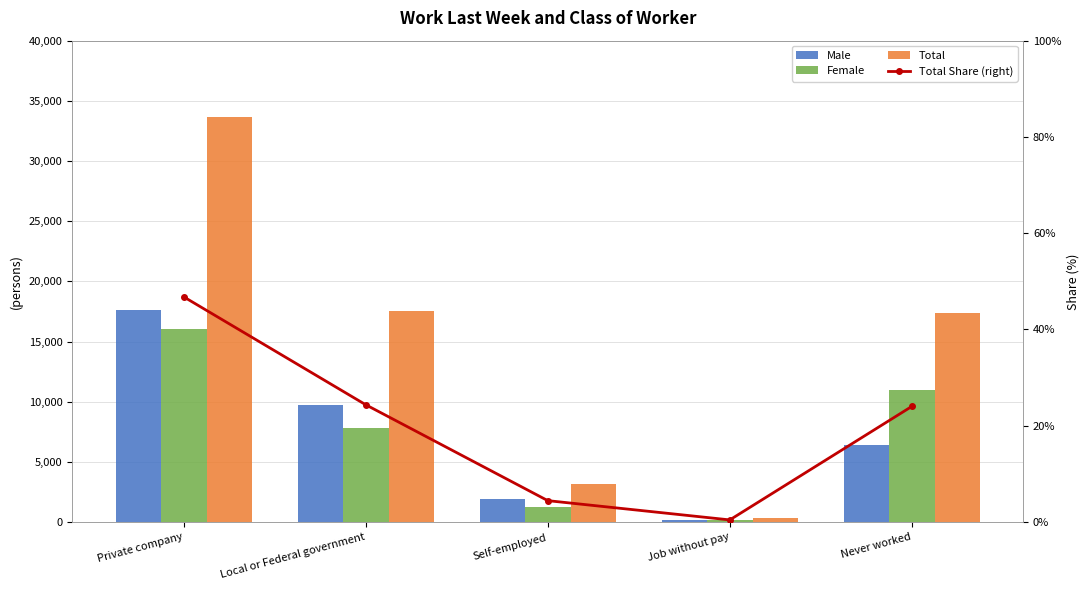

What position from the left is Self-employed?

3